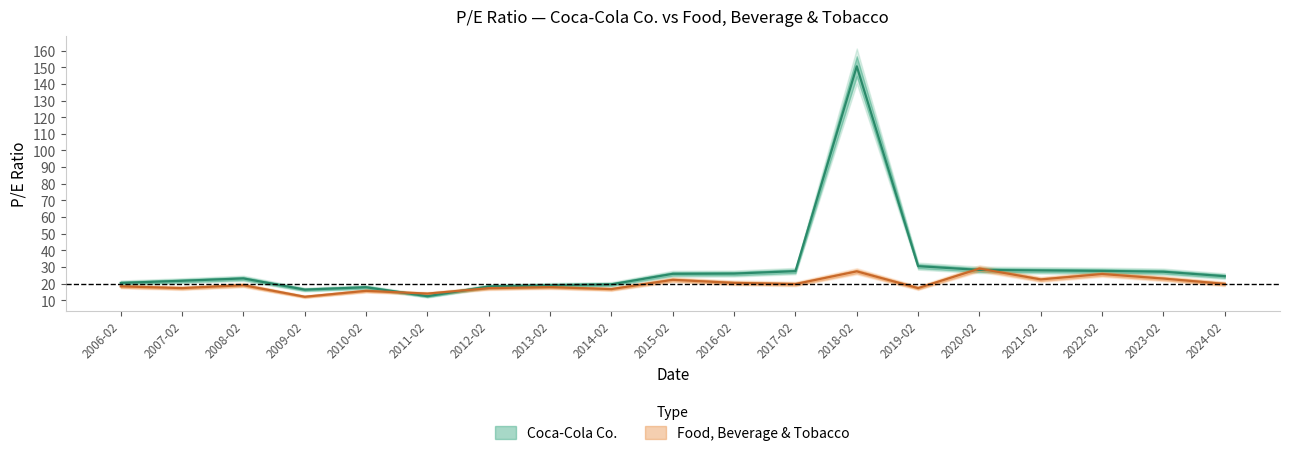

Rank the series by their maximum value, from lowest to highest.

Food, Beverage & Tobacco, Coca-Cola Co.